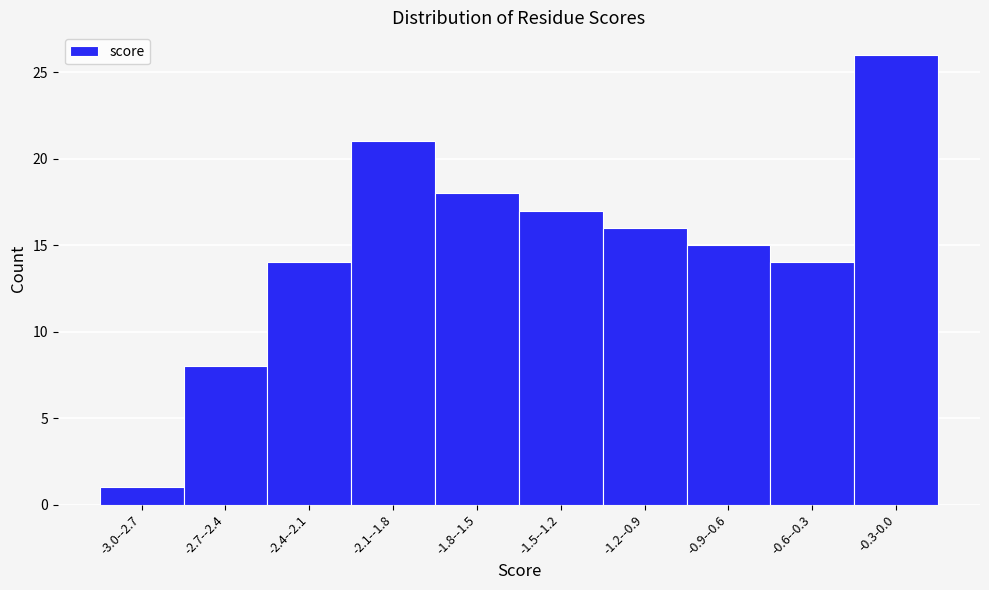

Reading right to left, extract all data points from this chart.

26	14	15	16	17	18	21	14	8	1